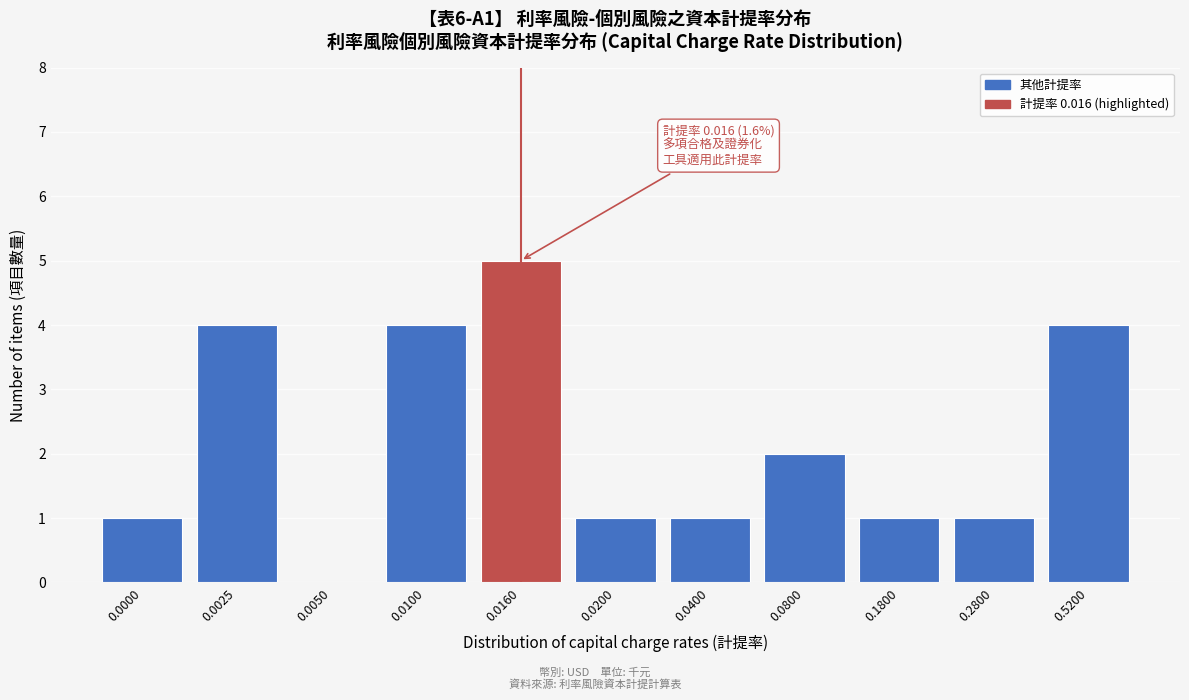

Reading left to right, list all the values displayed in this chart.

0.0000=1	0.0025=4	0.0050=0	0.0100=4	0.0160=5	0.0200=1	0.0400=1	0.0800=2	0.1800=1	0.2800=1	0.5200=4